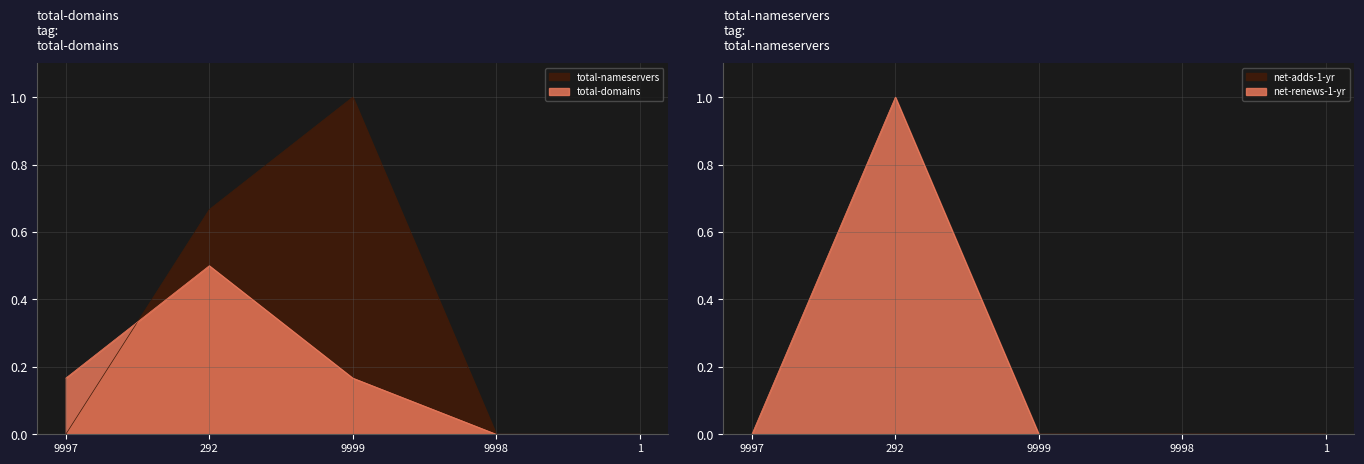

What is the average value of the net-renews-1-yr series?

0.2